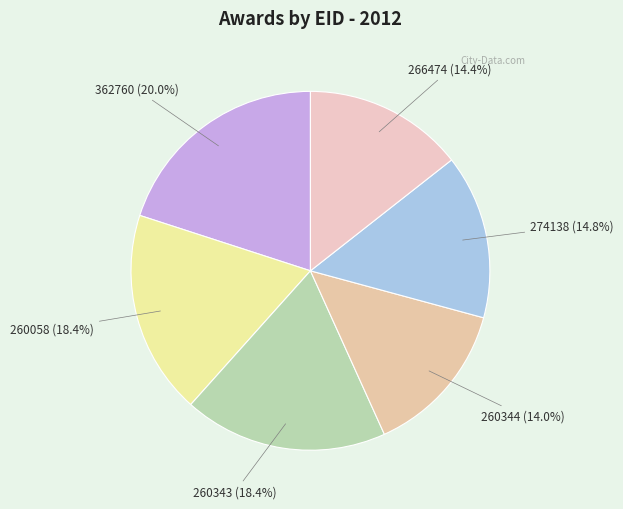

Between 260343 and 274138, which is larger?

260343